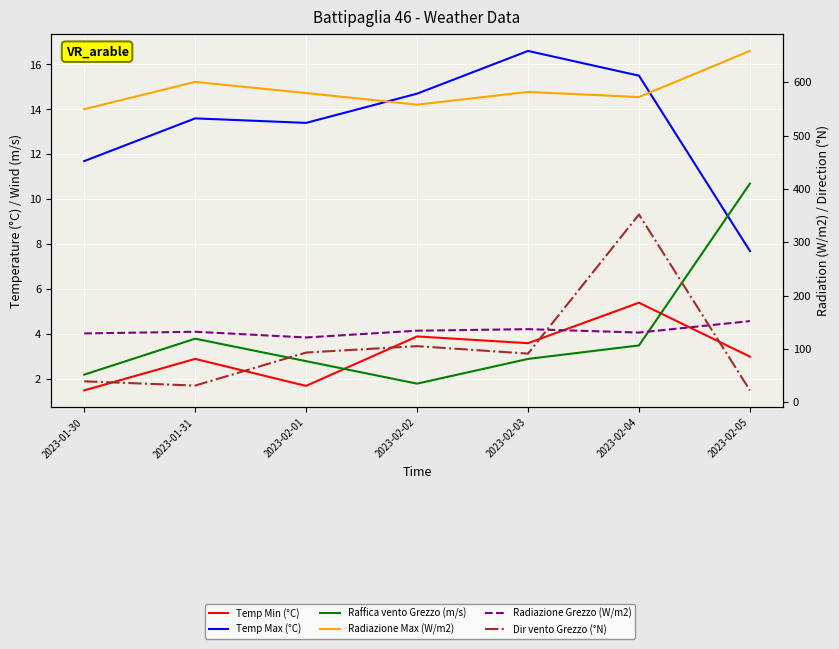

At which category does Dir vento Grezzo (°N) reach its first local valley?

2023-01-31